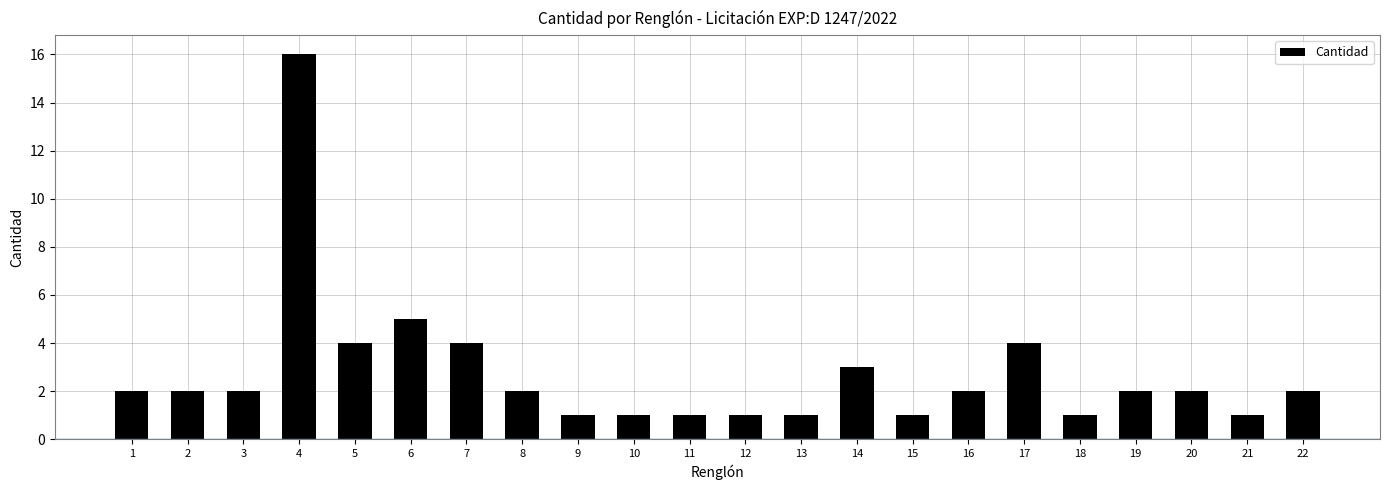

The value at 22 is 2. True or false?

True